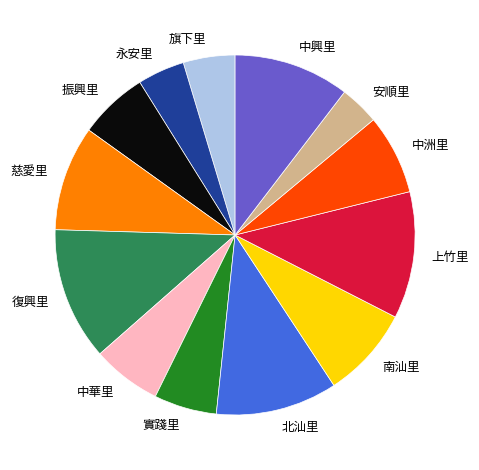

What is the largest slice in the pie chart?

復興里